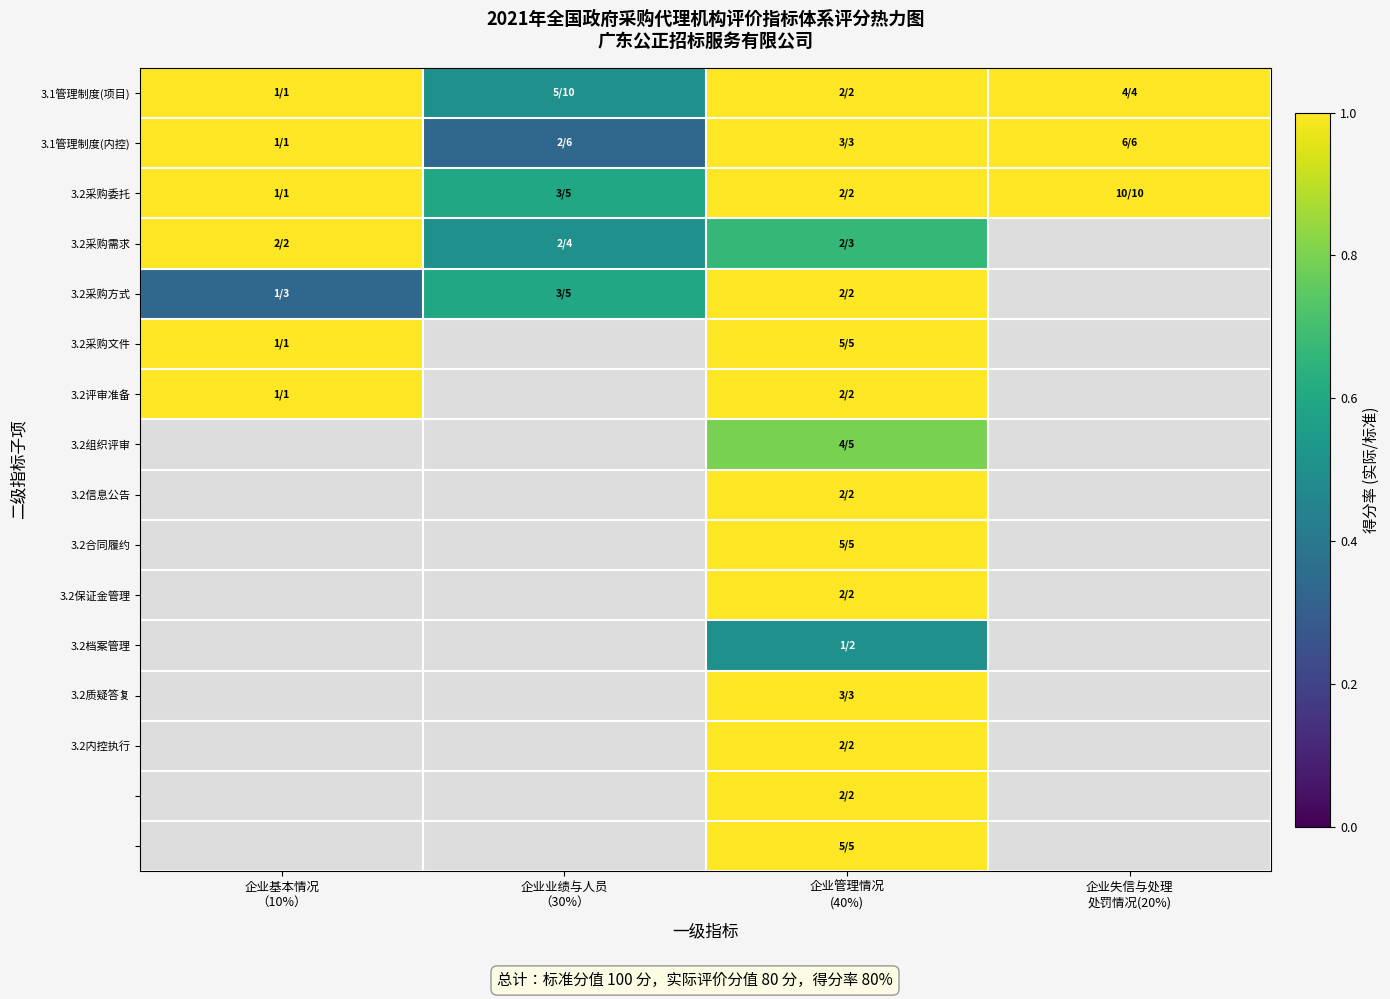

Which series has the widest spread of values?

3.1管理制度(内控)